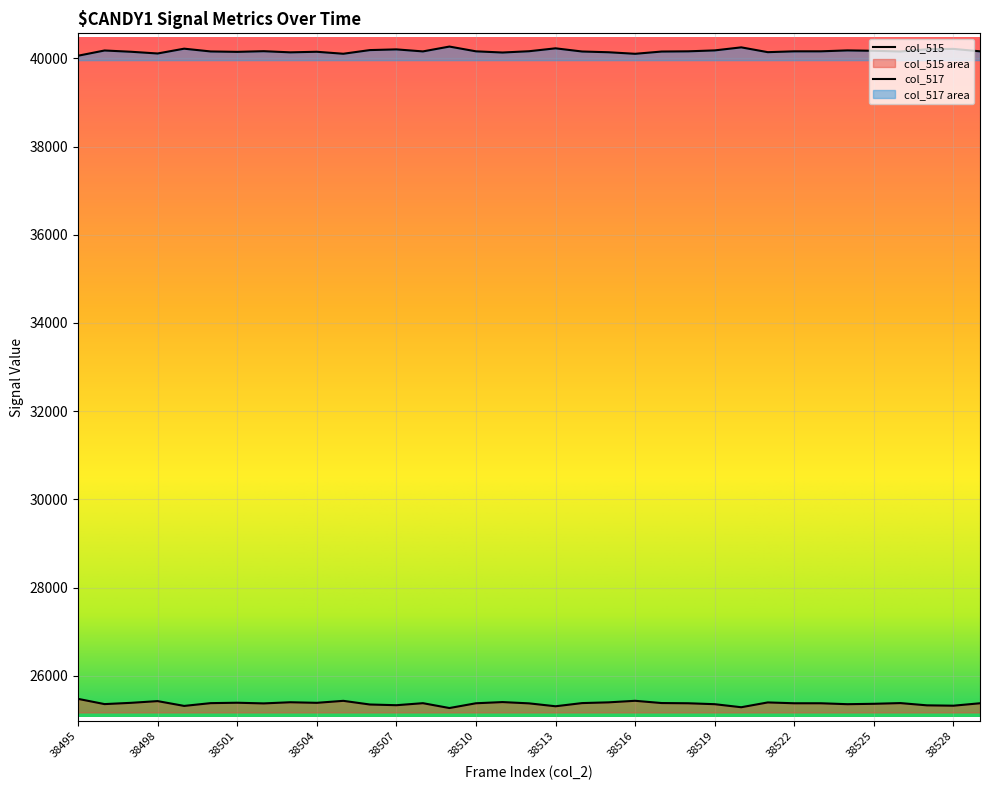

True or false: col_517 and col_515 intersect in this chart.

False